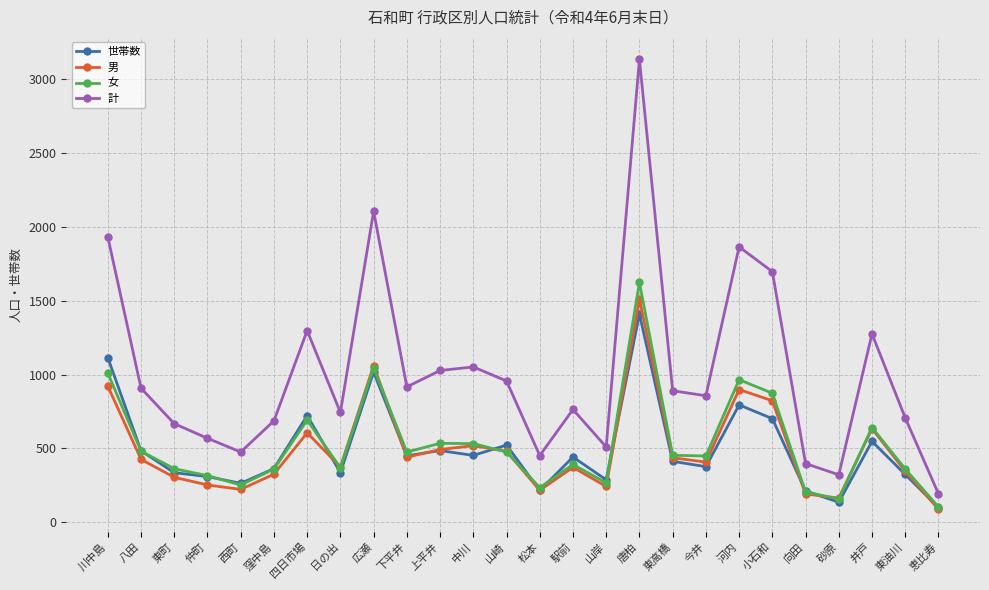

Is it true that 女 equals 1045 at 広瀬?

True